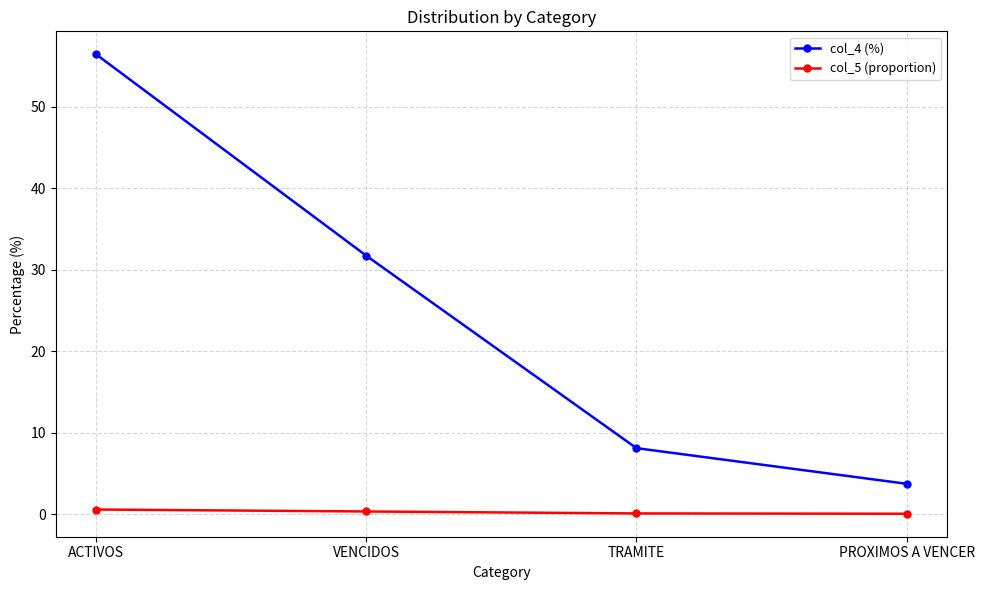

Is it true that col_4 (%) equals 21.6 at VENCIDOS?

False